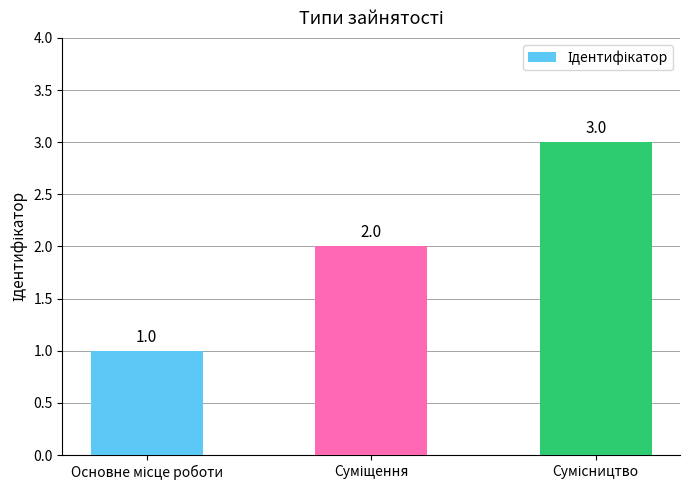

Count the values in the range 1 to 3.

3